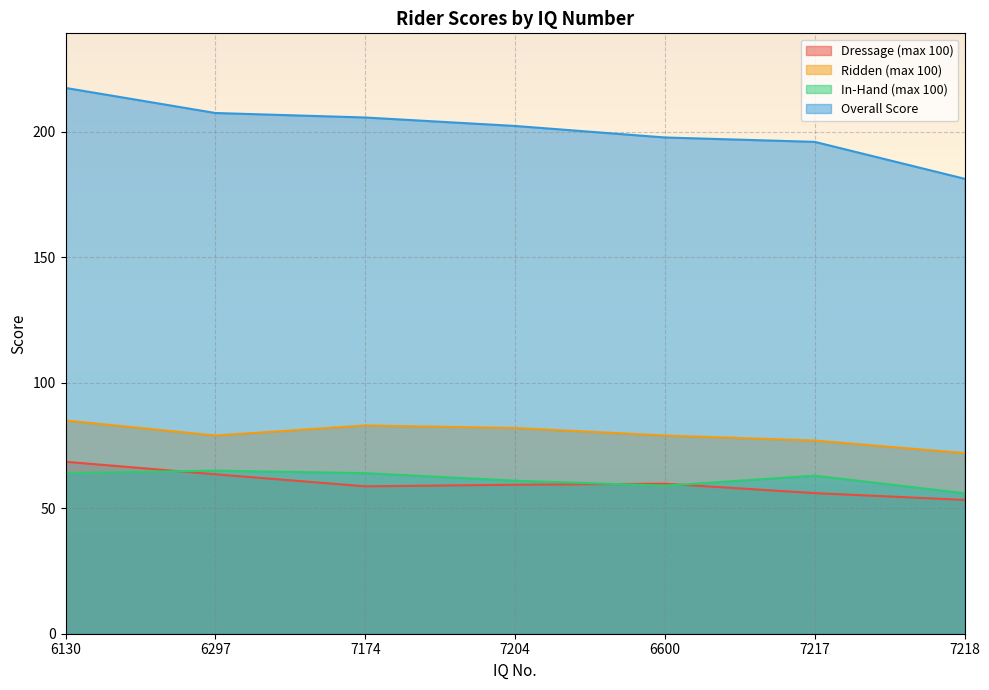

What is the approximate value of Dressage (max 100) at 6600?

59.8